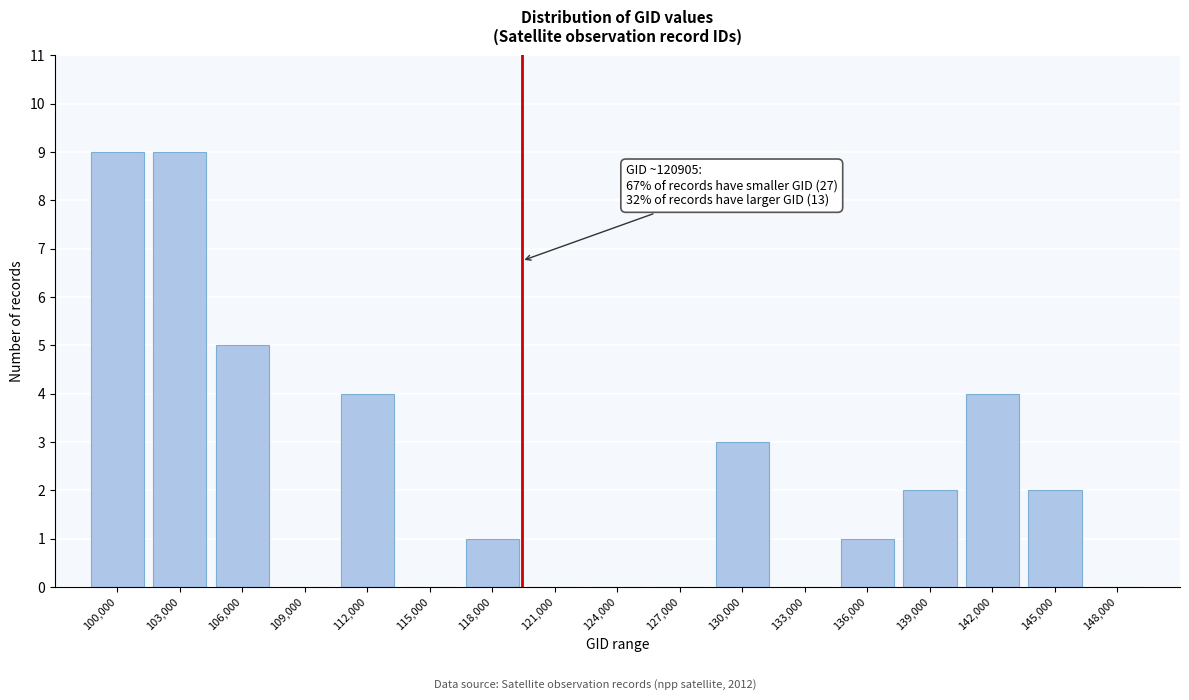

Reading right to left, list all the values displayed in this chart.

148,000=0	145,000=2	142,000=4	139,000=2	136,000=1	133,000=0	130,000=3	127,000=0	124,000=0	121,000=0	118,000=1	115,000=0	112,000=4	109,000=0	106,000=5	103,000=9	100,000=9